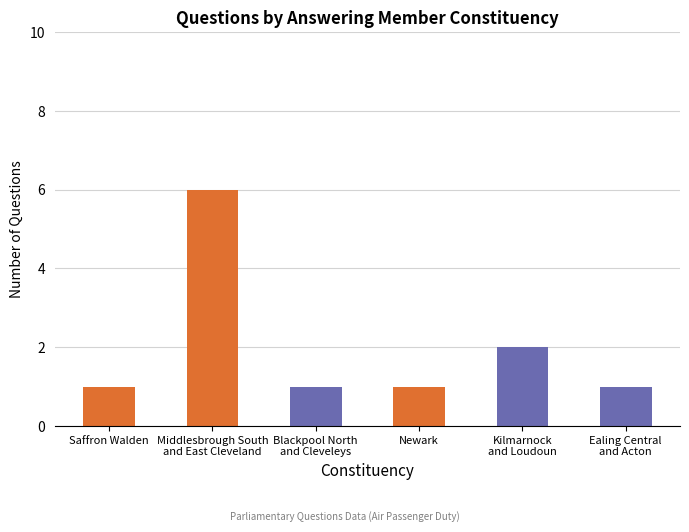

Which has a higher value, Kilmarnock
and Loudoun or Middlesbrough South
and East Cleveland?

Middlesbrough South
and East Cleveland